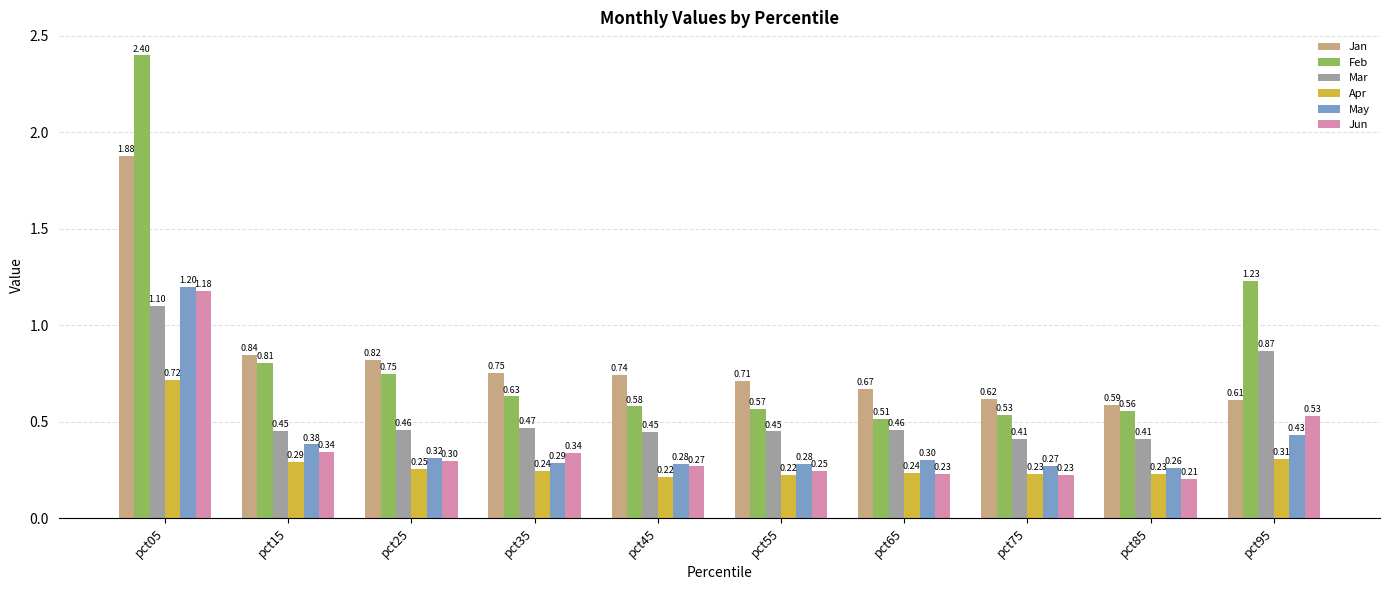

What are all the series names shown in the legend?

Jan, Feb, Mar, Apr, May, Jun